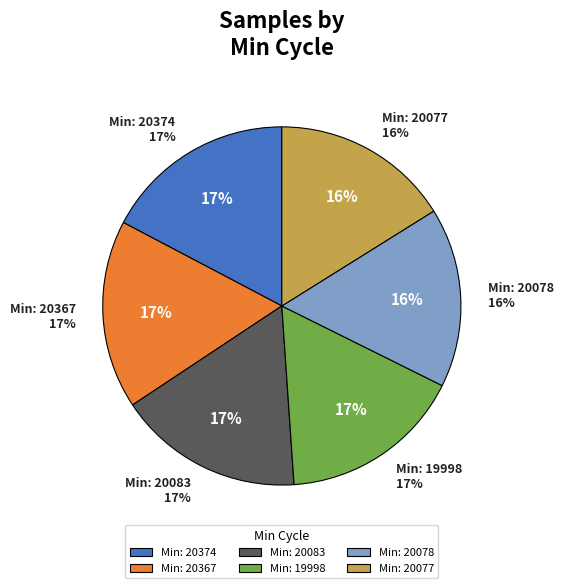

The 20058 slice represents 11% of the pie. True or false?

False